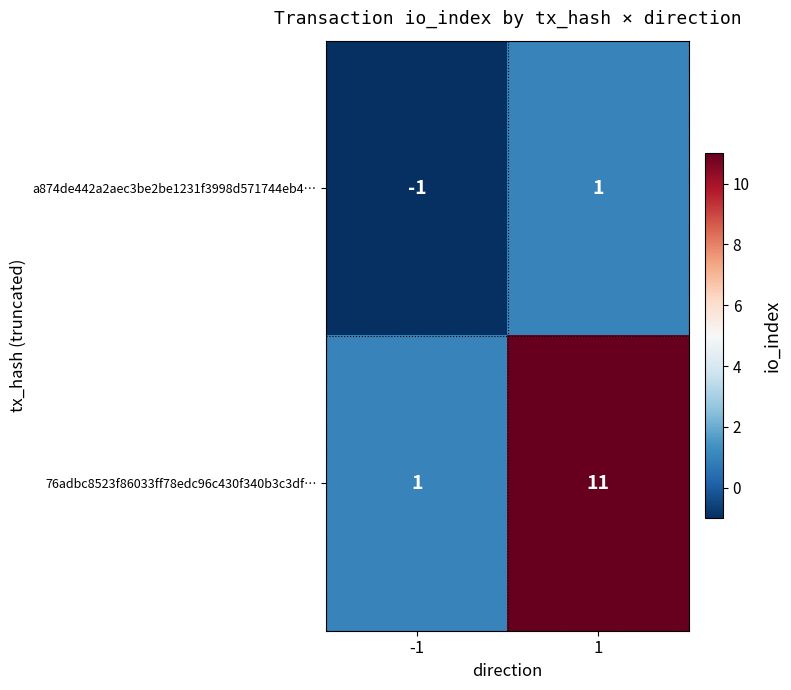

What is the greatest value displayed?

11